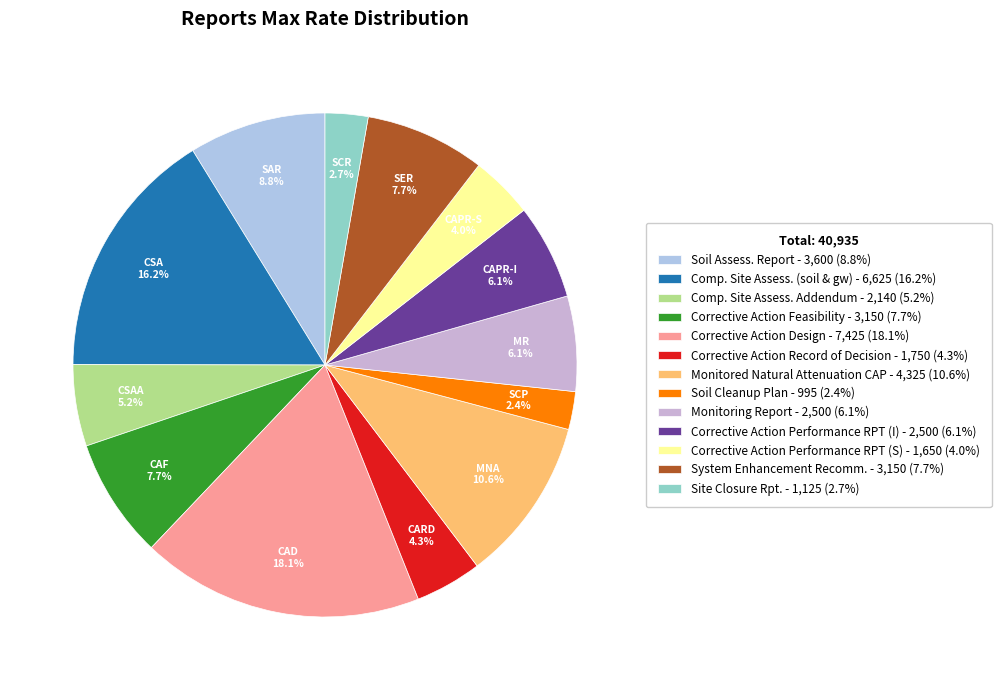

What is the smallest slice in the pie chart?

Soil Cleanup Plan